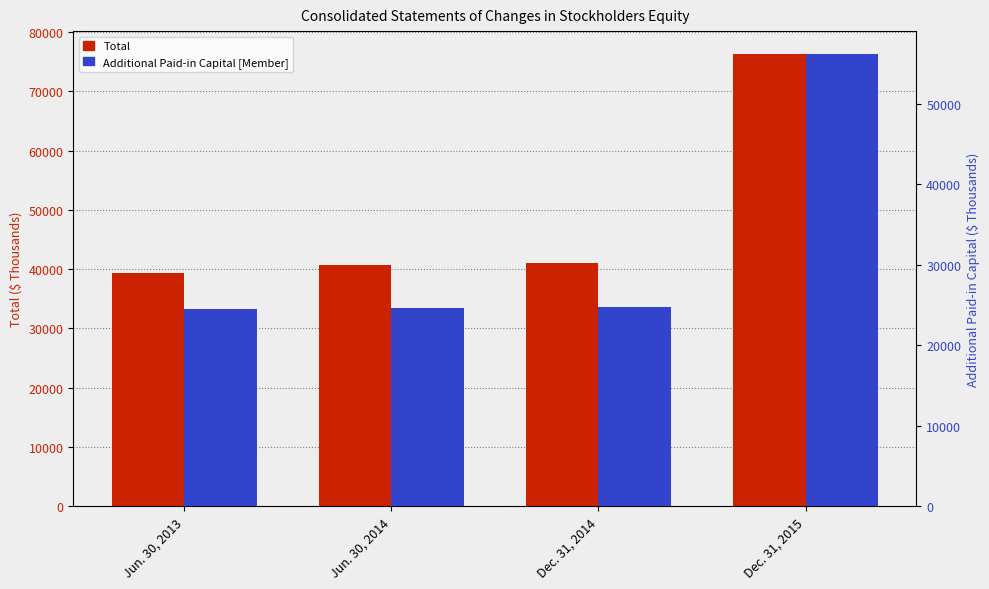

True or false: Total has a value of 40688 at Jun. 30, 2014.

True